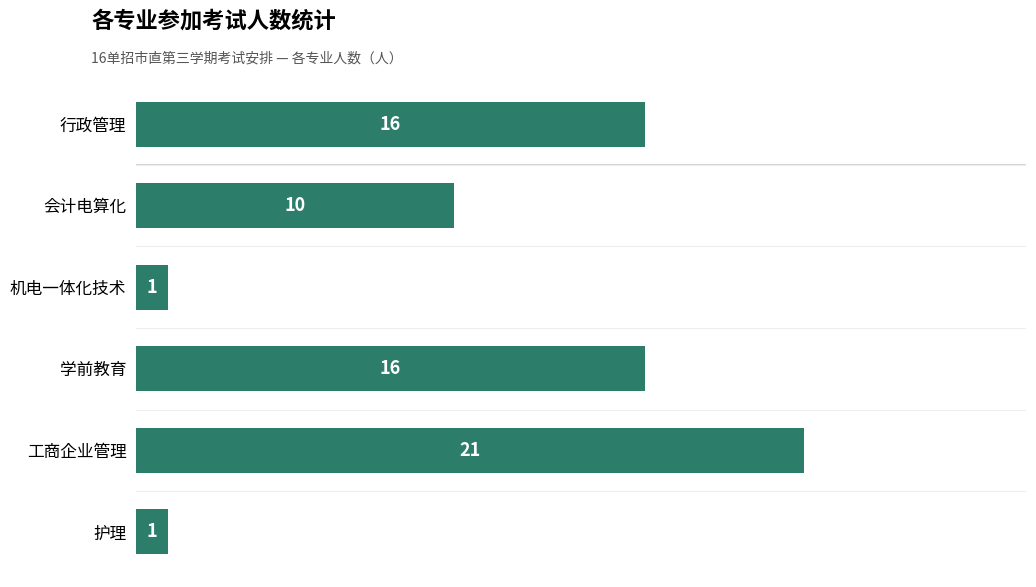

What is the average value?

11